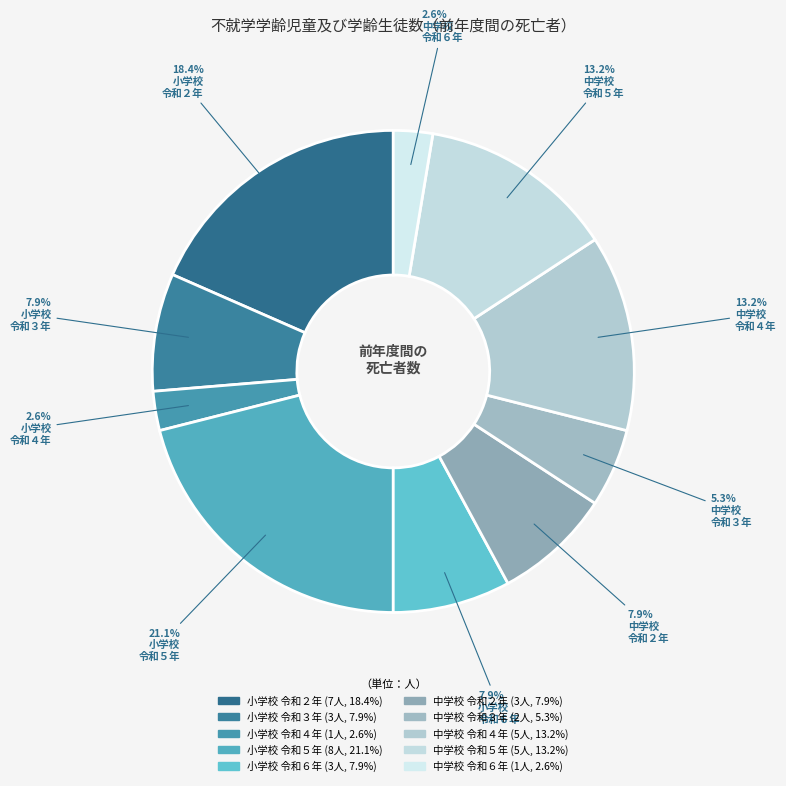

How many slices are in this pie chart?

10